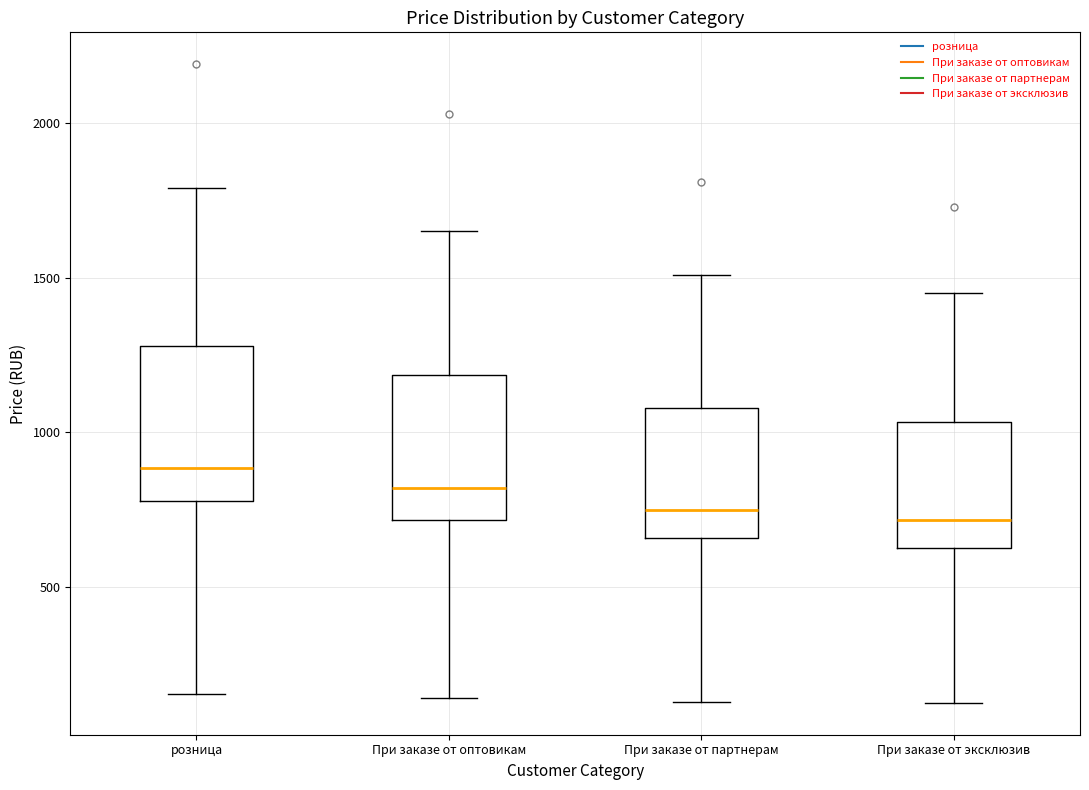

Reading left to right, transcribe this box plot: for each box, give where its median line is, the range the box spans, and where its two whiskers end, as read against the y-axis. The values are not printed on the chart, so give them approximately, as read against the axis.

розница: median 900, box 800 to 1300, whiskers 150 to 1800
При заказе от оптовикам: median 800, box 700 to 1200, whiskers 150 to 1650
При заказе от партнерам: median 750, box 650 to 1100, whiskers 150 to 1500
При заказе от эксклюзив: median 700, box 650 to 1050, whiskers 150 to 1450